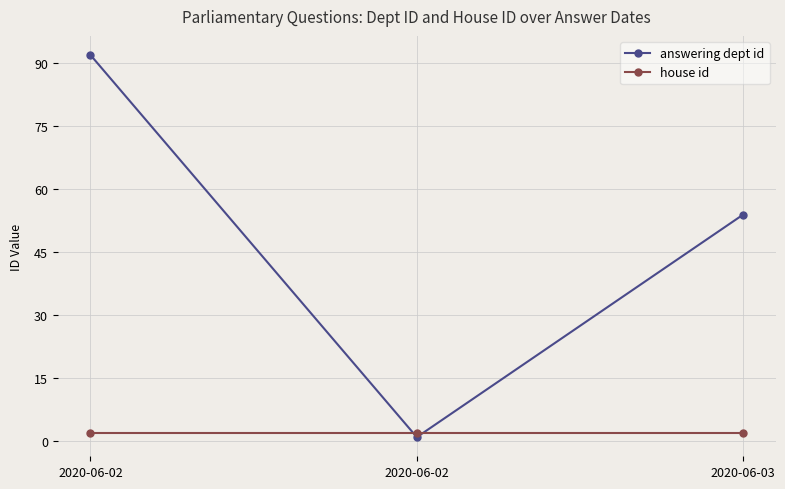

What is the difference between the highest and lowest values at 2020-06-02?

90